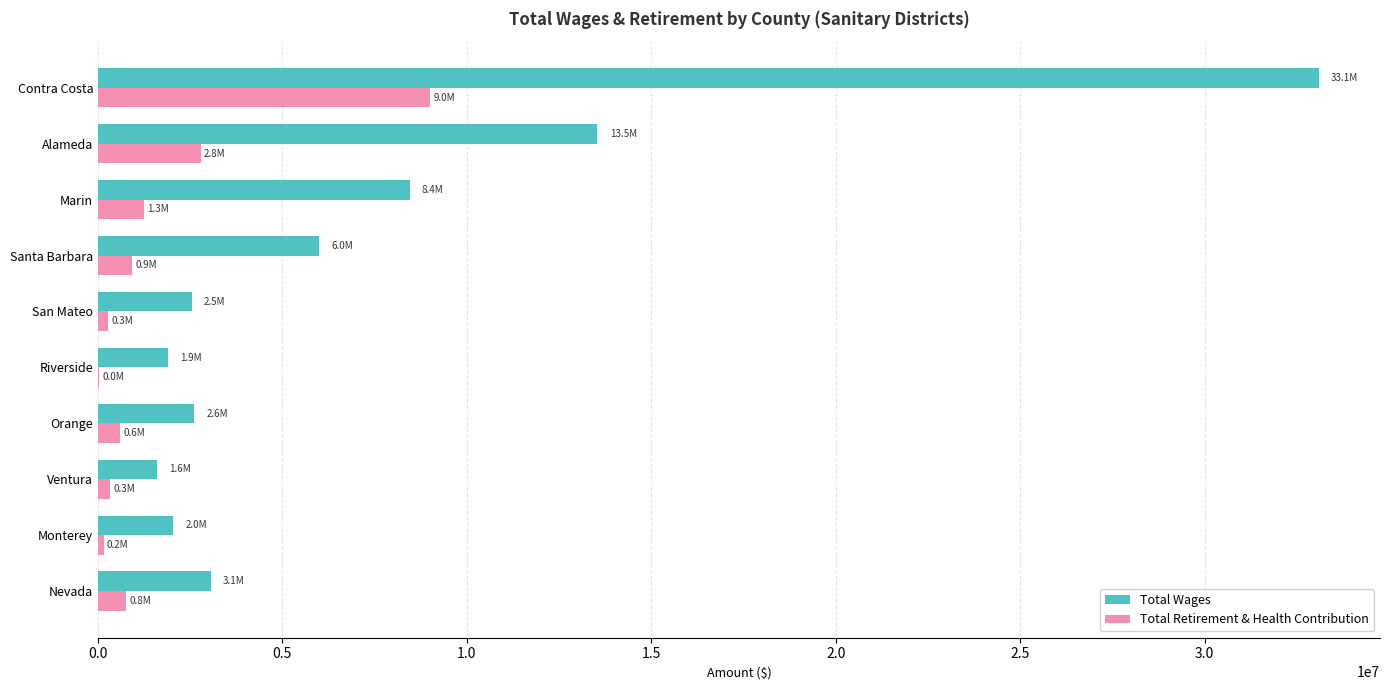

The value of Total Retirement & Health Contribution at Santa Barbara is 920025. True or false?

True